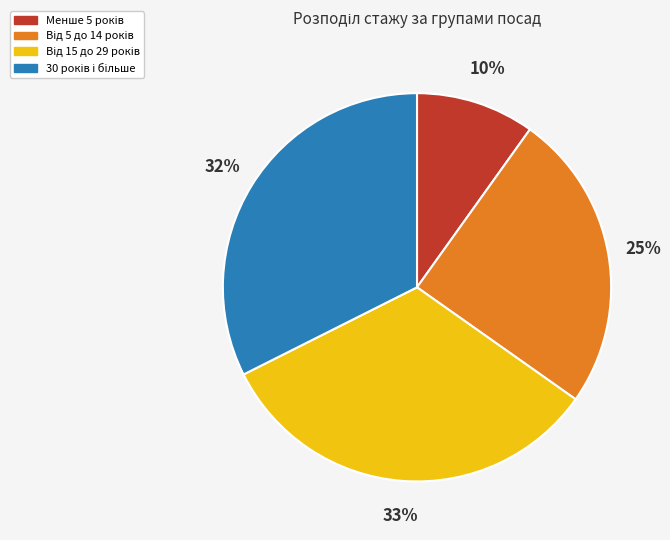

Does any single category account for the majority?

No